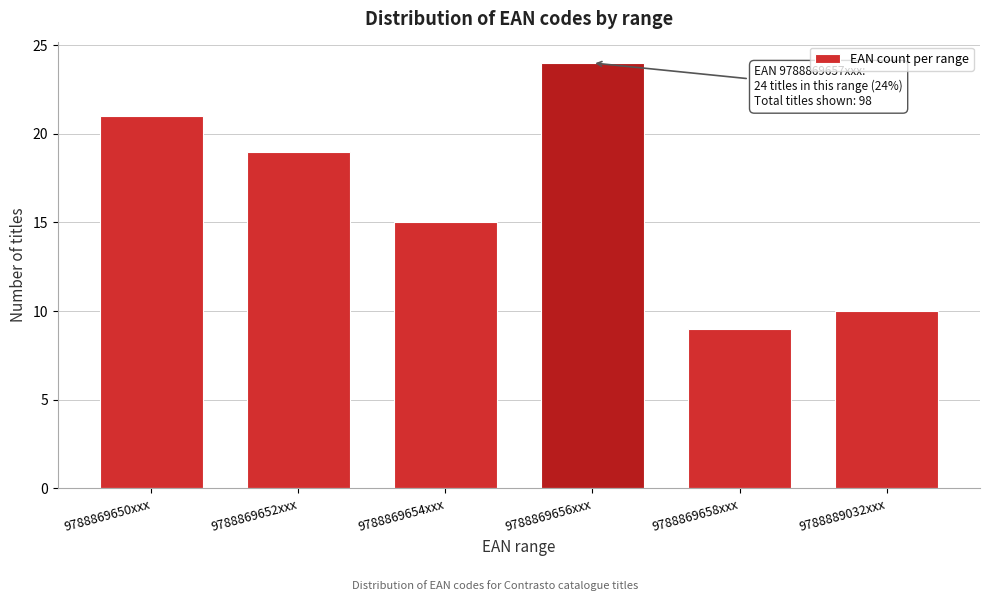

Reading right to left, transcribe all the data shown in this chart.

10	9	24	15	19	21